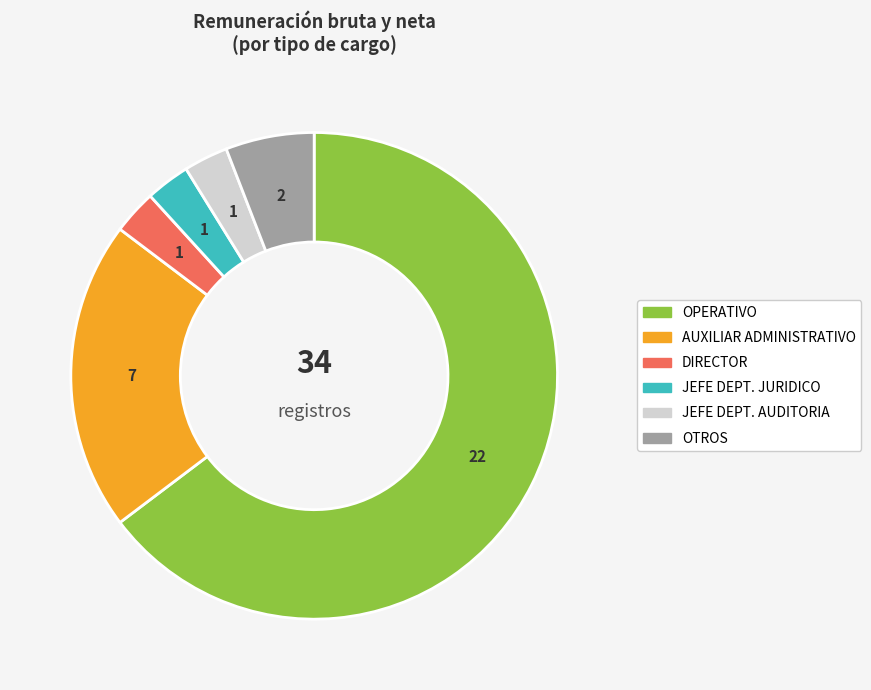

Which category accounts for the majority?

OPERATIVO